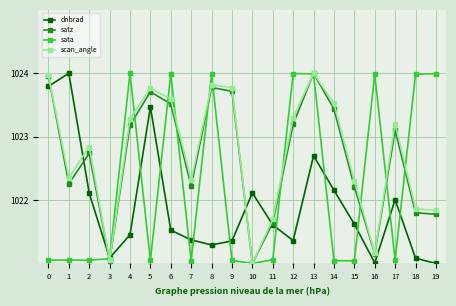

What are all the series names shown in the legend?

dnbrad, satz, sata, scan_angle